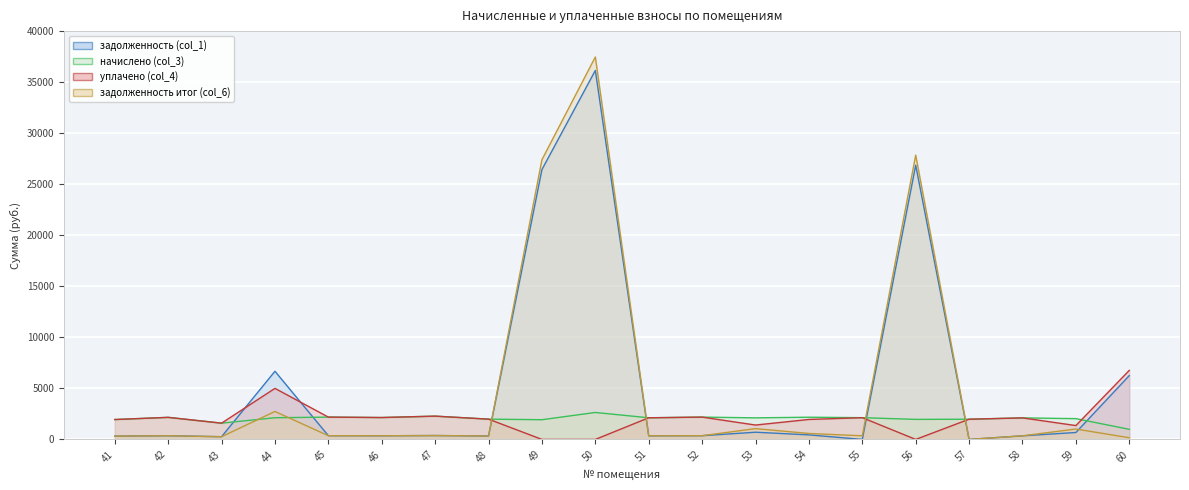

In задолженность (col_1), how many points are lower than both neighbors (excluding endpoints)?

6